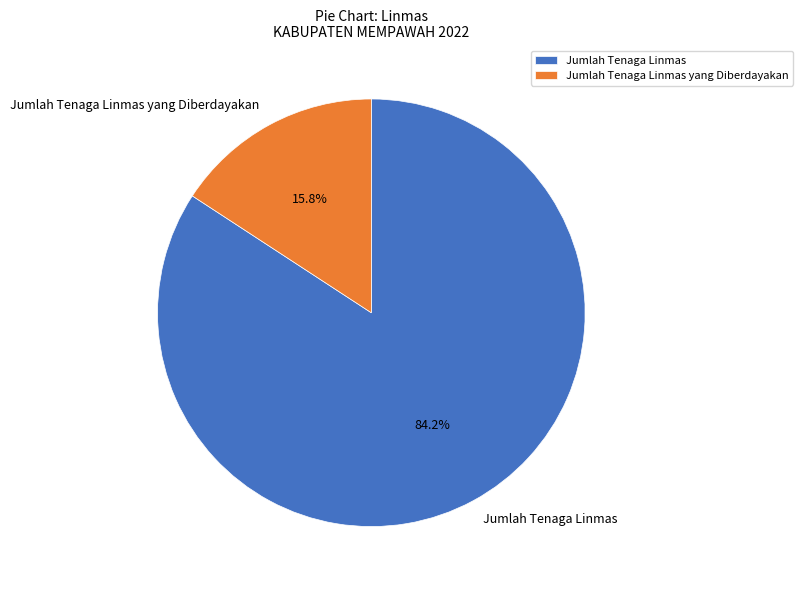

True or false: Jumlah Tenaga Linmas accounts for 97% of the total.

False